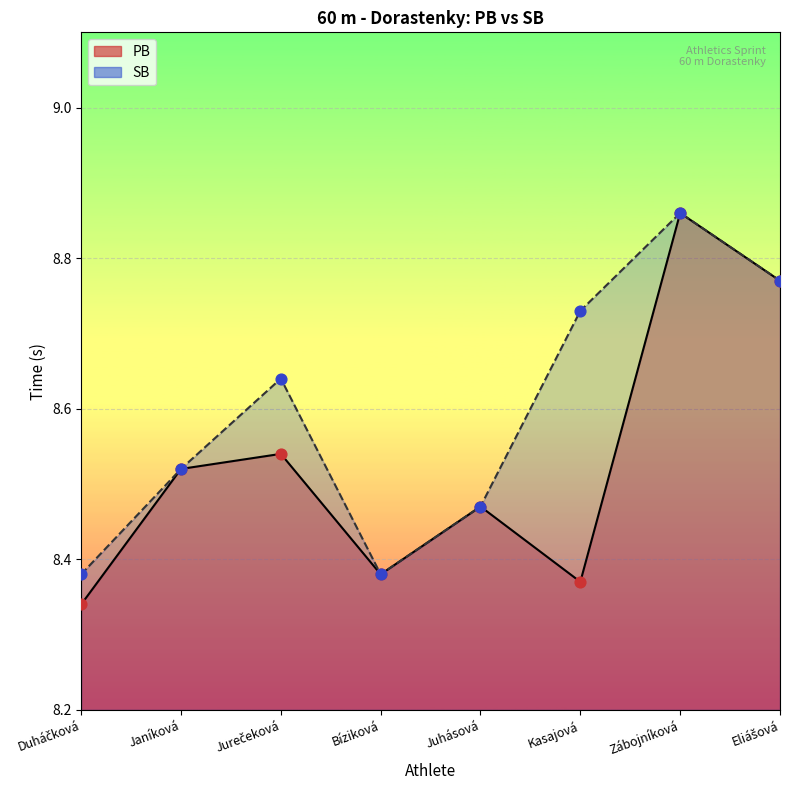

Is the value of SB at Zábojníková greater than the value of PB at Janíková?

Yes